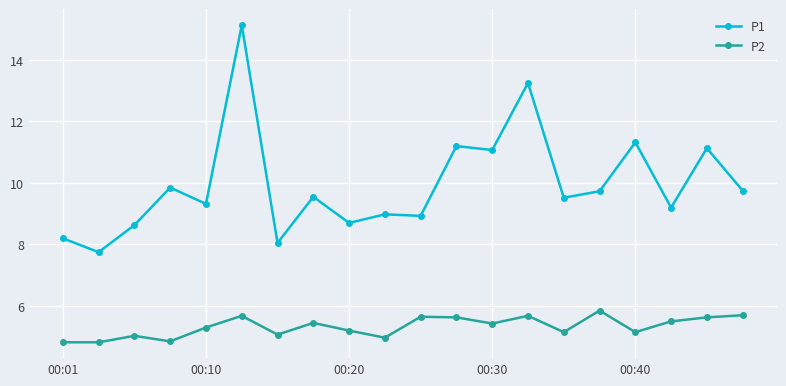

Does the chart display data point markers on the line(s)?

Yes